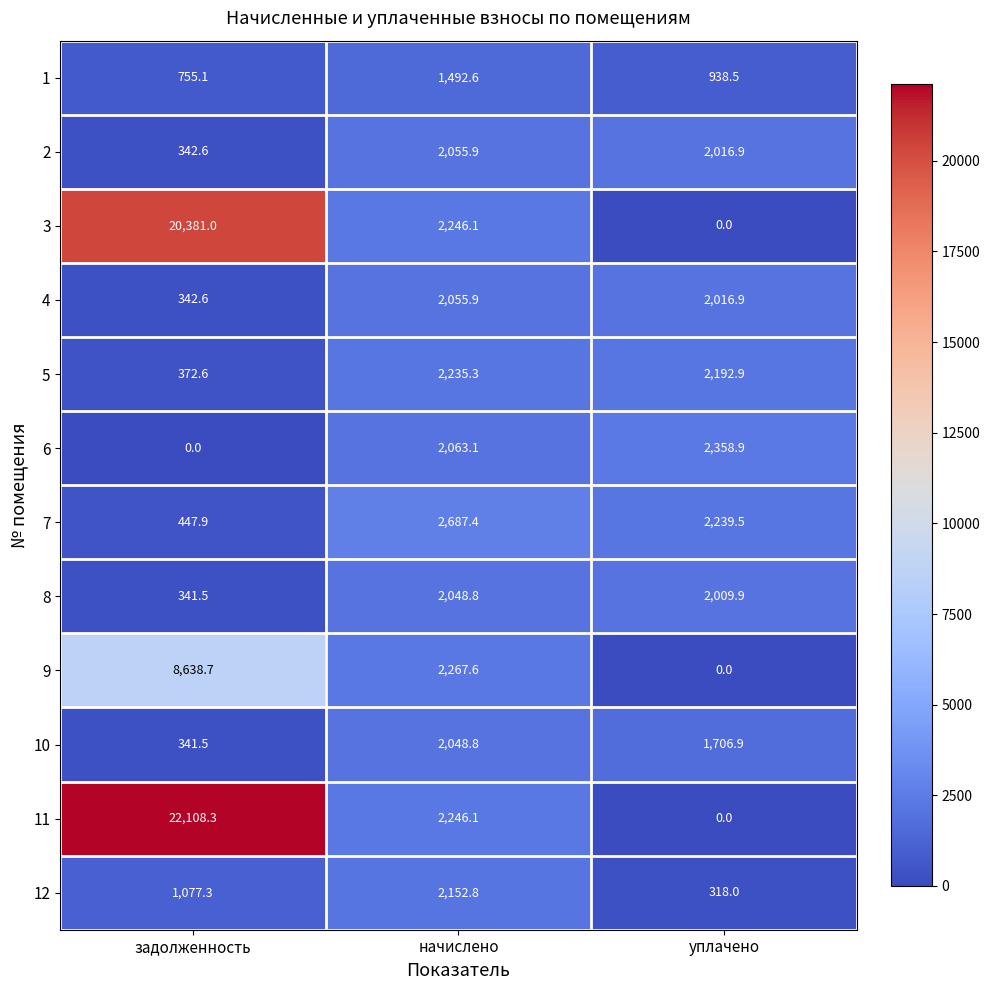

Read the 6 value at уплачено.

2358.9